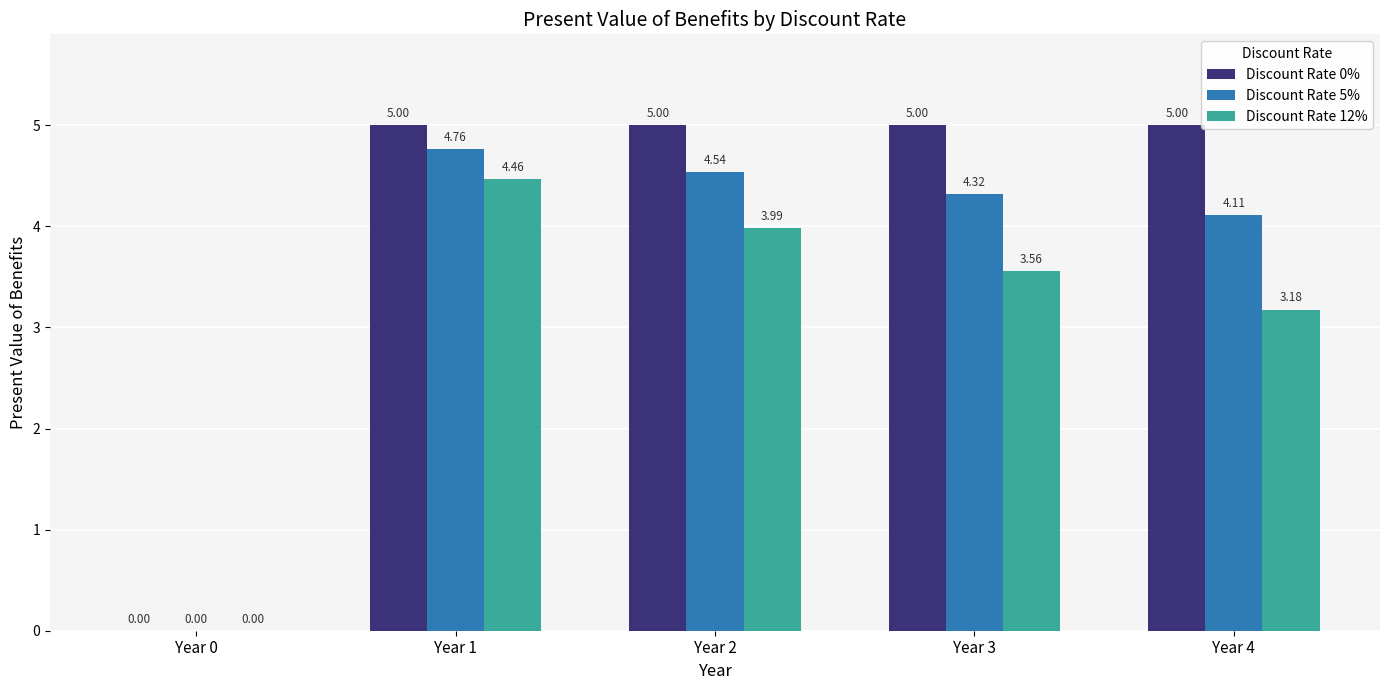

Which series has the largest total across all categories?

Discount Rate 0%